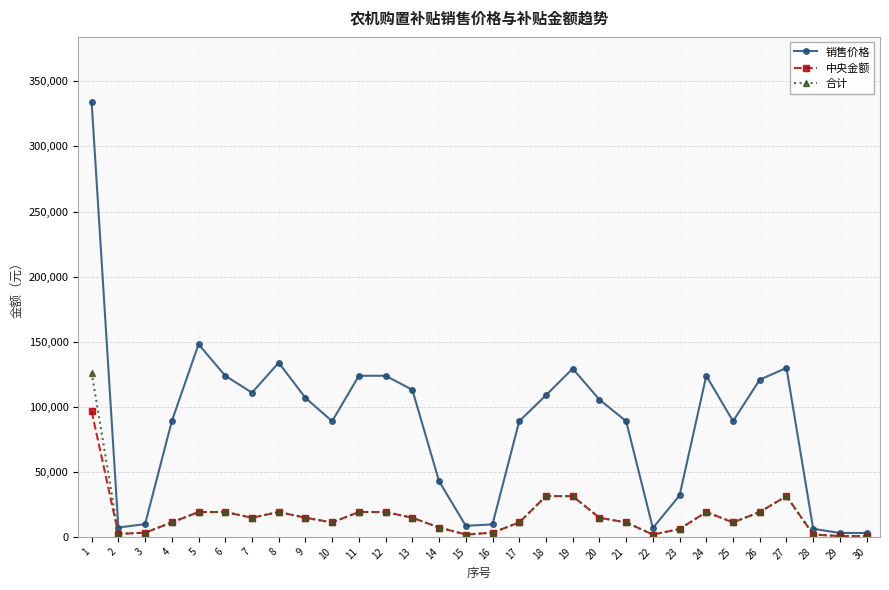

What is the value of the 中央金额 point at the 26th from the left?

19100